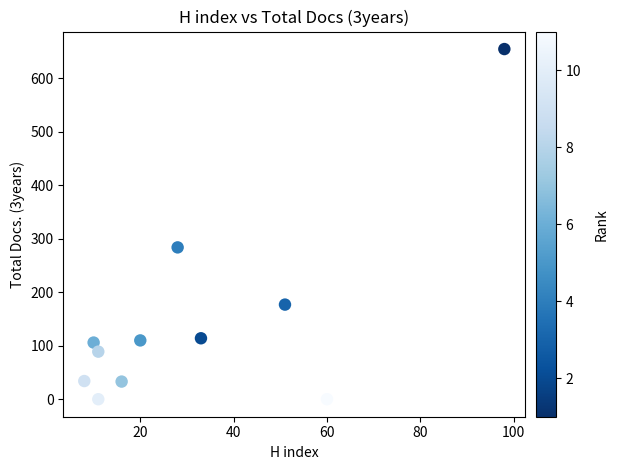

What is the average Y value?

146